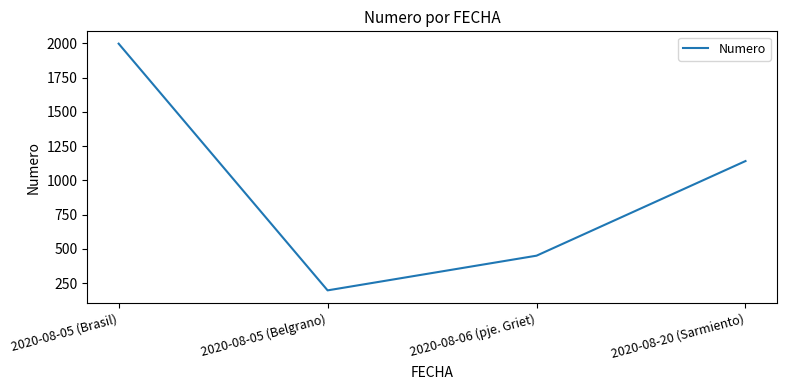

Count the number of categories in the chart.

4